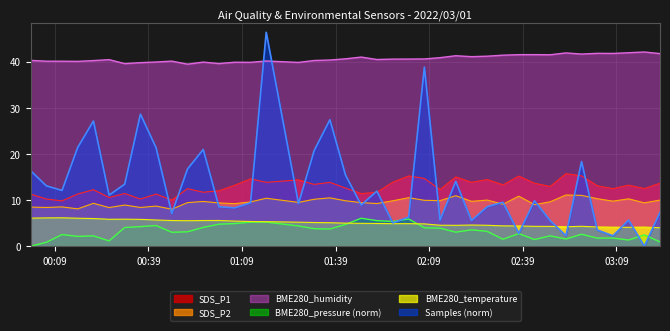

How many intersections are there between Samples (norm) and BME280_humidity?

2